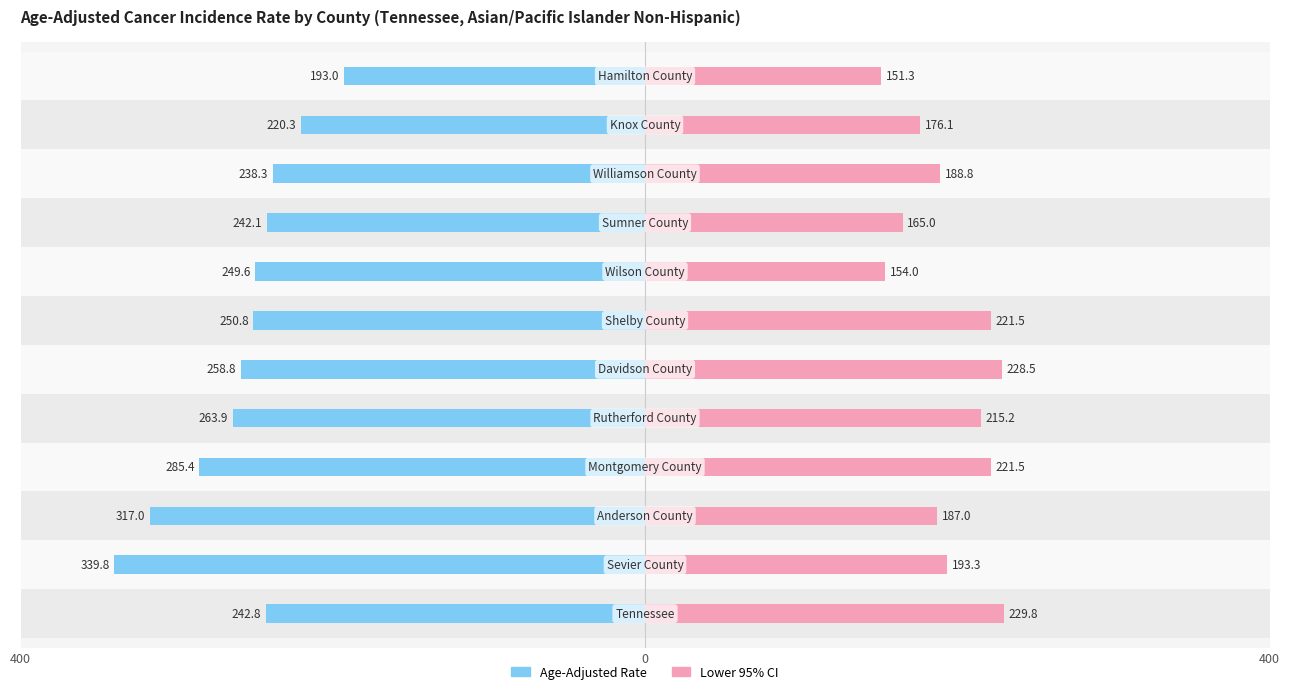

What is the difference between the maximum and minimum values in the Age-Adjusted Rate series?

146.8